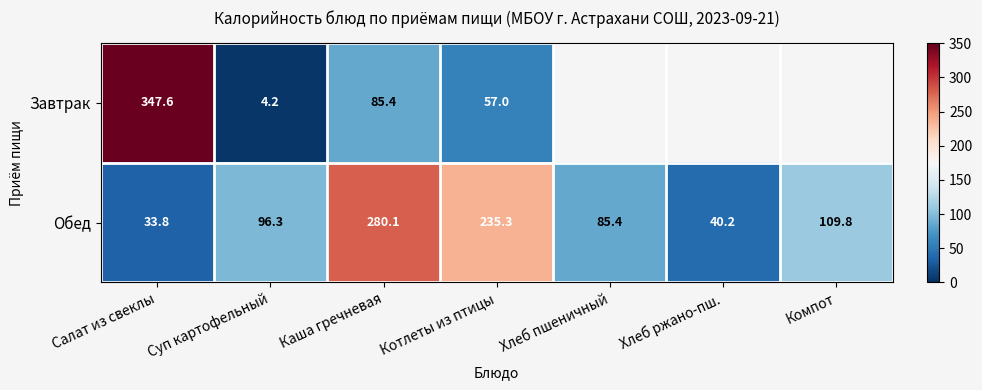

What is the difference between the highest and lowest values at Салат из свеклы?

313.8